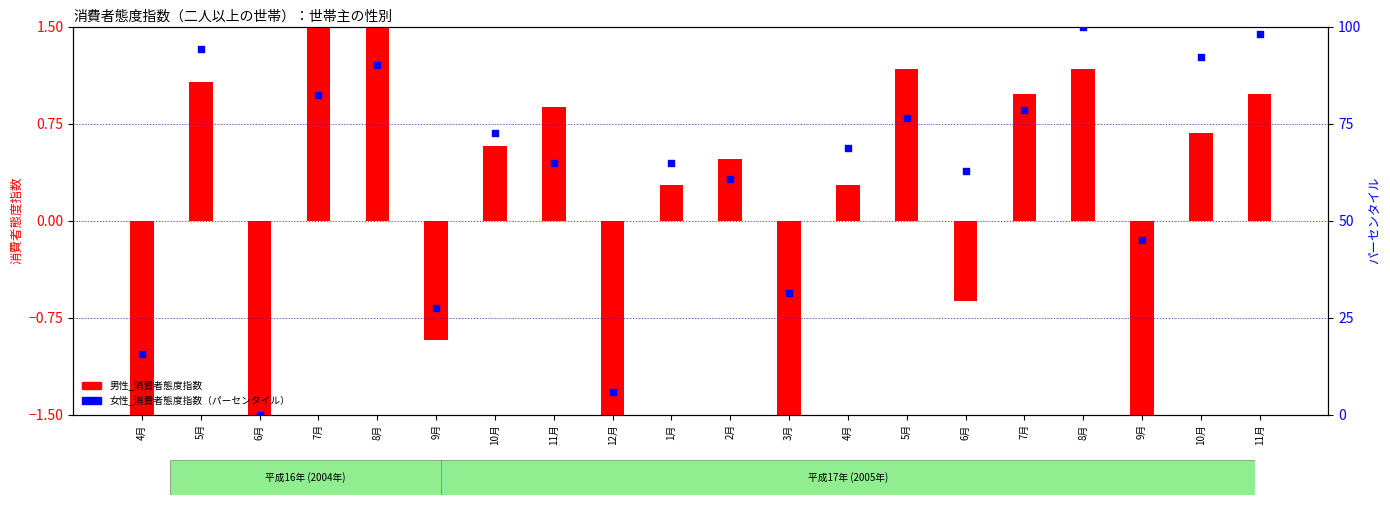

Which series contains the lowest Y value?

男性_消費者態度指数